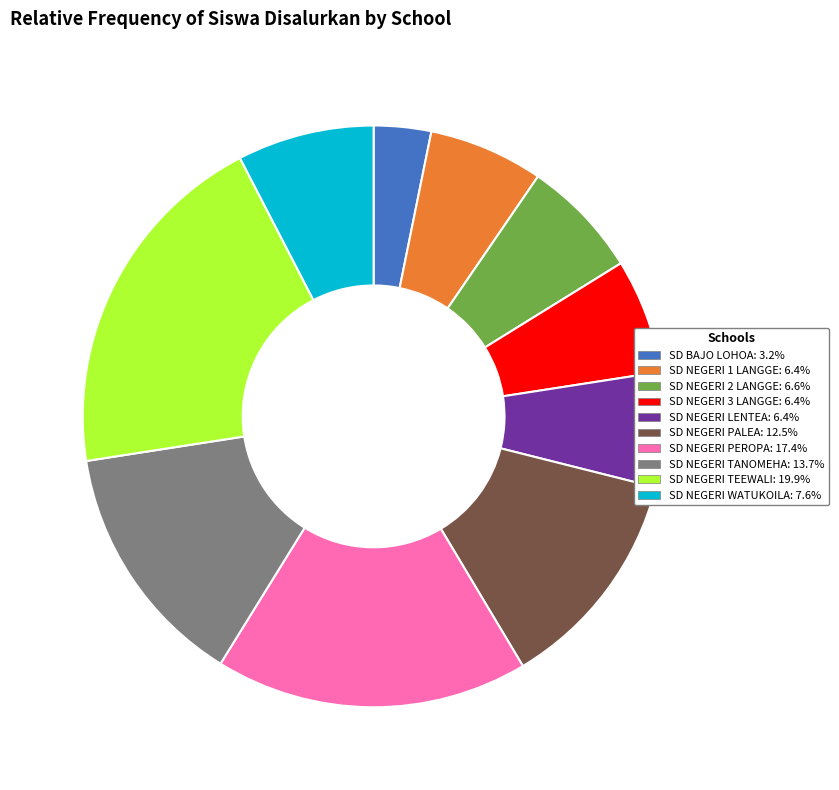

Approximately how many times larger is the value at SD NEGERI PEROPA: 17.4% compared to SD NEGERI 2 LANGGE: 6.6%?

2.6